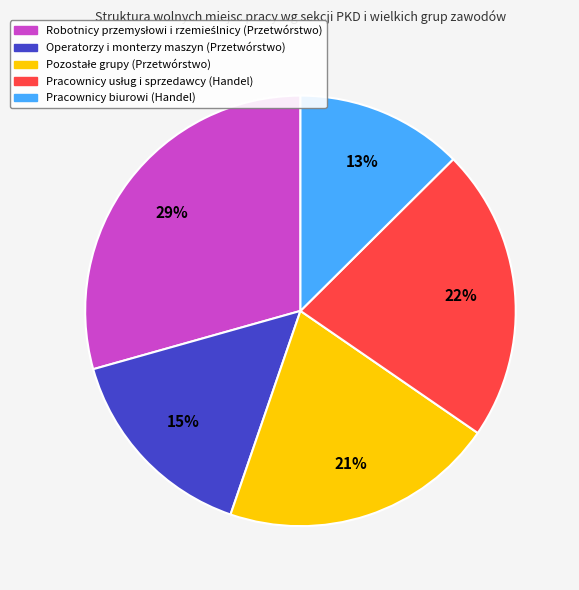

What percentage is the Pracownicy biurowi (Handel) slice, to the nearest percent?

13%